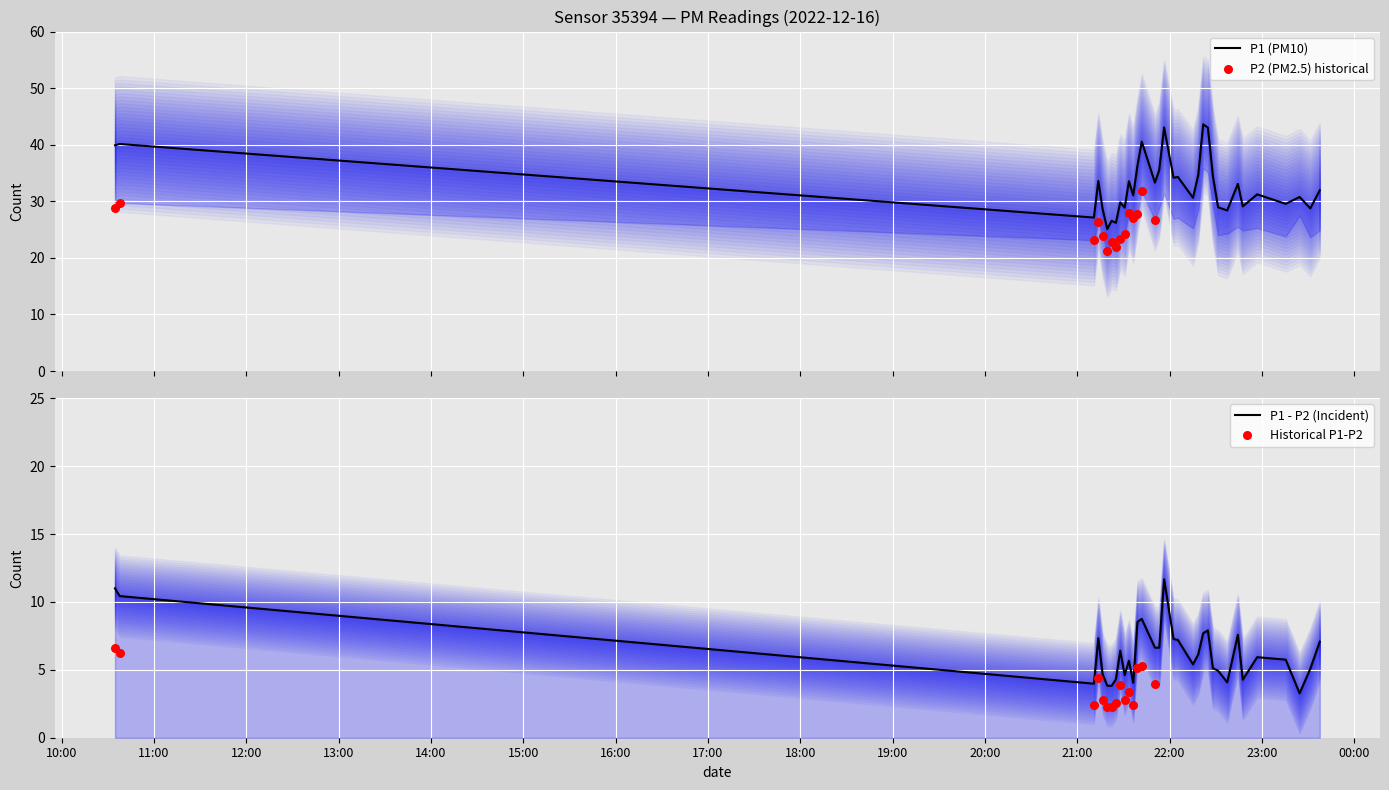

What is the change in value from 2022-12-16T21:10:49 to 2022-12-16T21:16:30?

+1.5